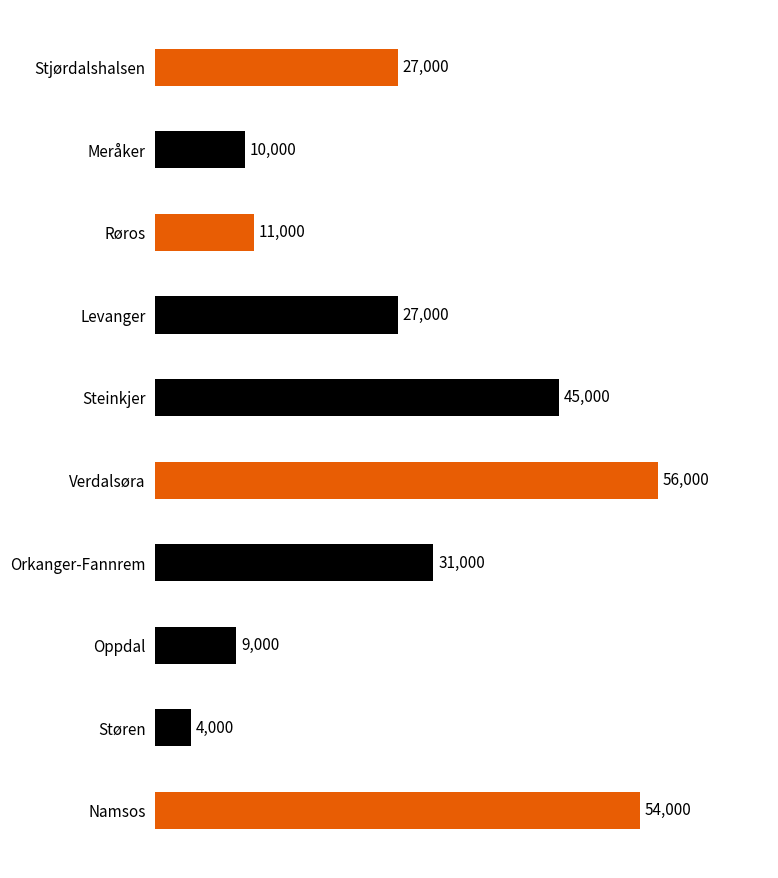

Reading top to bottom, what are all the values shown in this chart?

Stjørdalshalsen=27000	Meråker=10000	Røros=11000	Levanger=27000	Steinkjer=45000	Verdalsøra=56000	Orkanger-Fannrem=31000	Oppdal=9000	Støren=4000	Namsos=54000